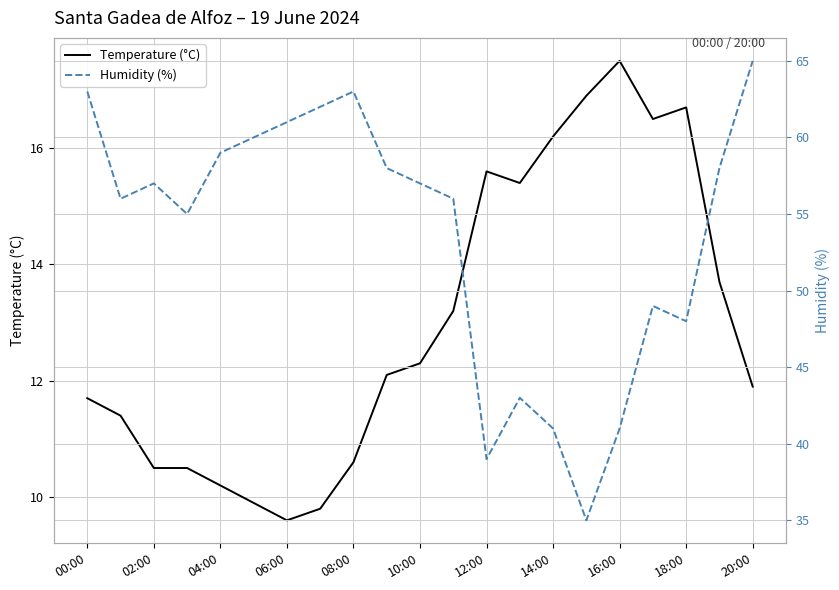

How many lines are shown in the chart?

2